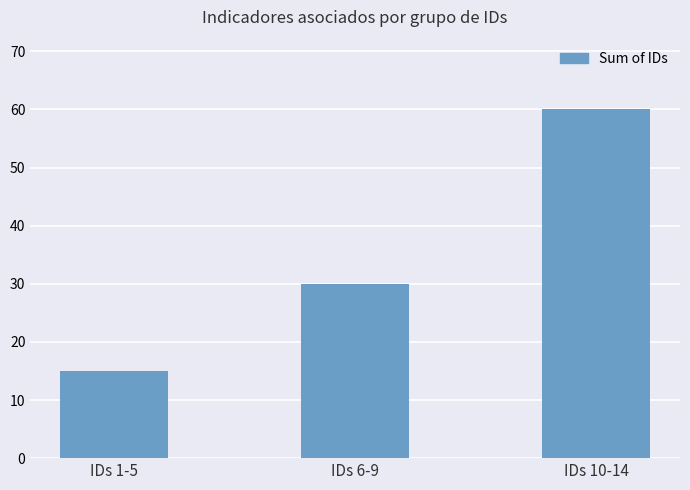

Does the chart contain stacked bars?

No